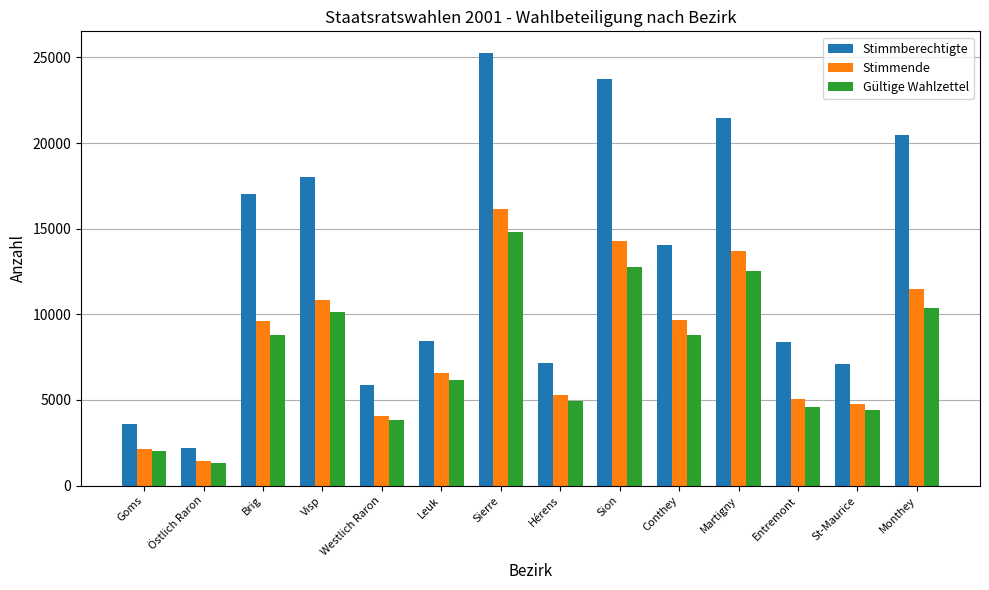

Read the Gültige Wahlzettel value at Sierre, to the nearest 50.

14800